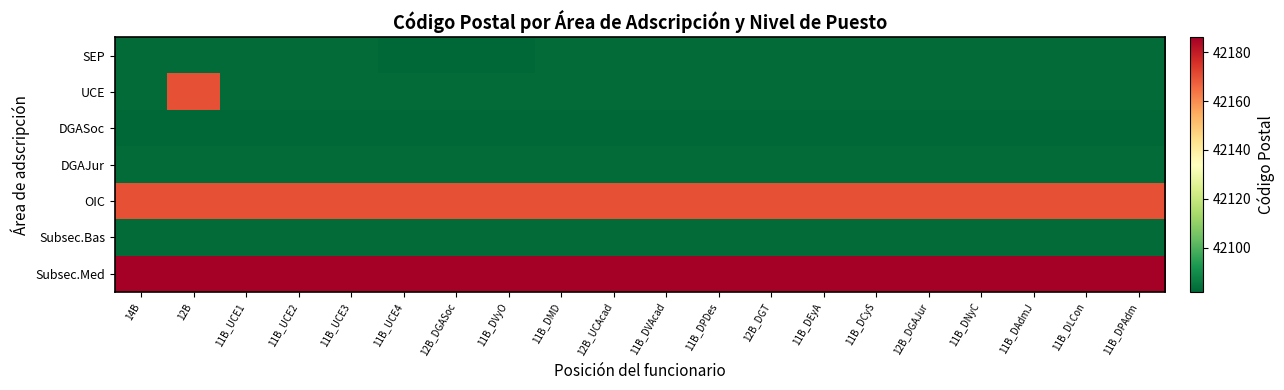

What is the total value across all series at 11B_UCE4?

294769